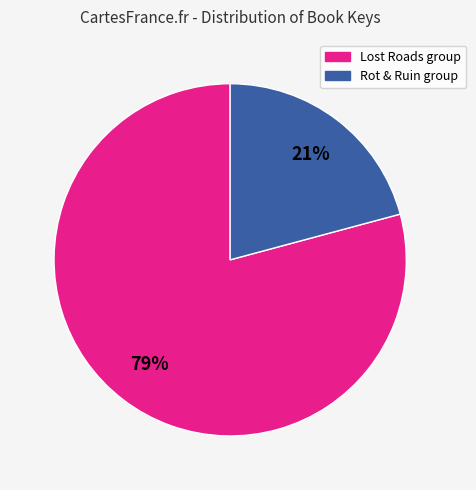

Is there any slice that represents more than half of the pie?

Yes